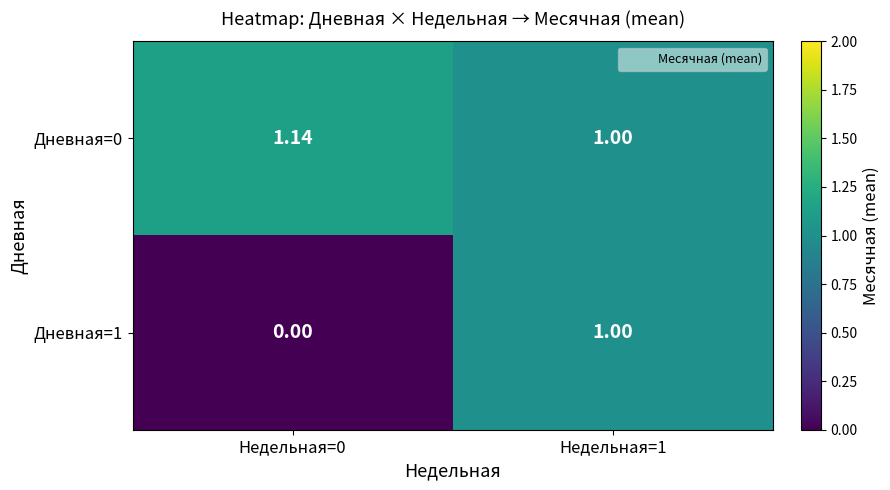

List the series in order of their peak value, highest first.

Дневная=0, Дневная=1